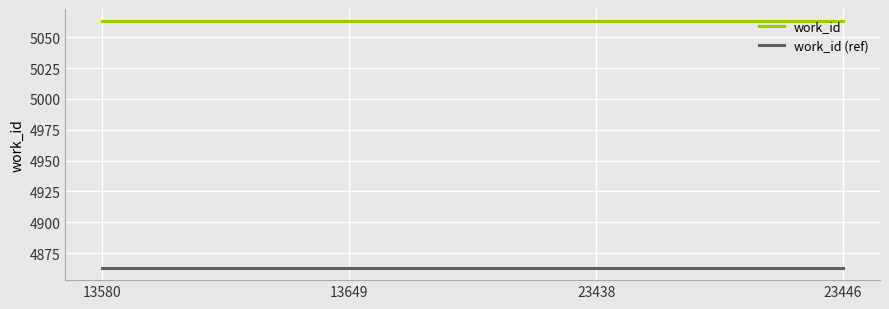

At how many categories does at least one series exceed 4922?

4